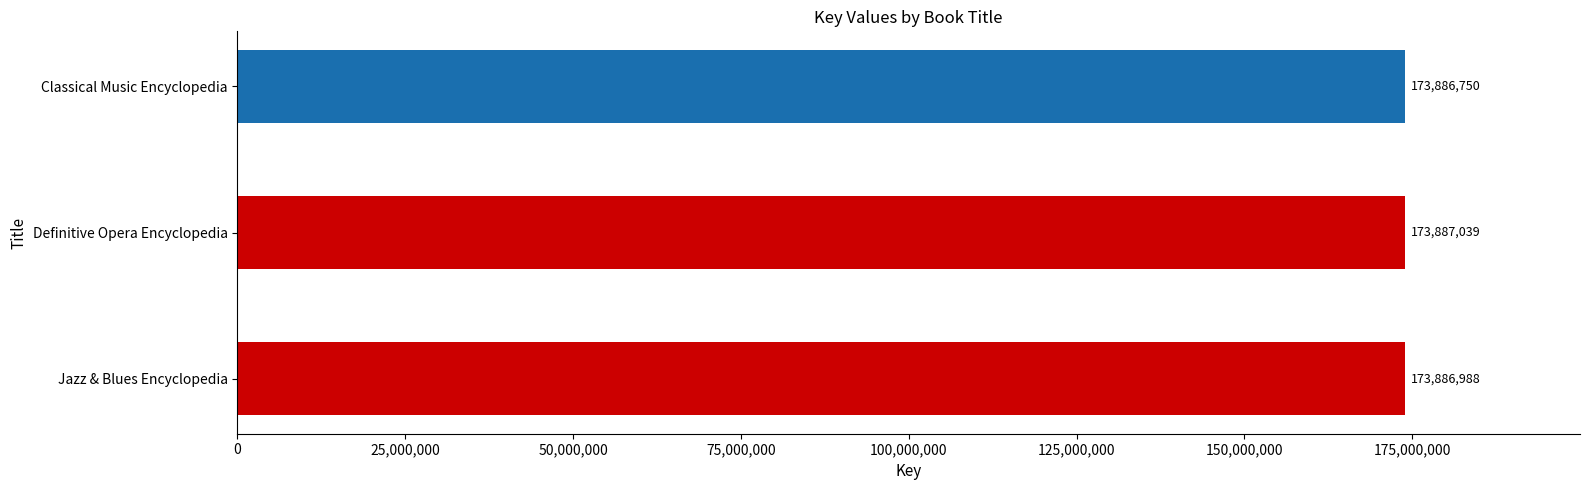

List the labels in order of value, smallest first.

Classical Music Encyclopedia, Jazz & Blues Encyclopedia, Definitive Opera Encyclopedia